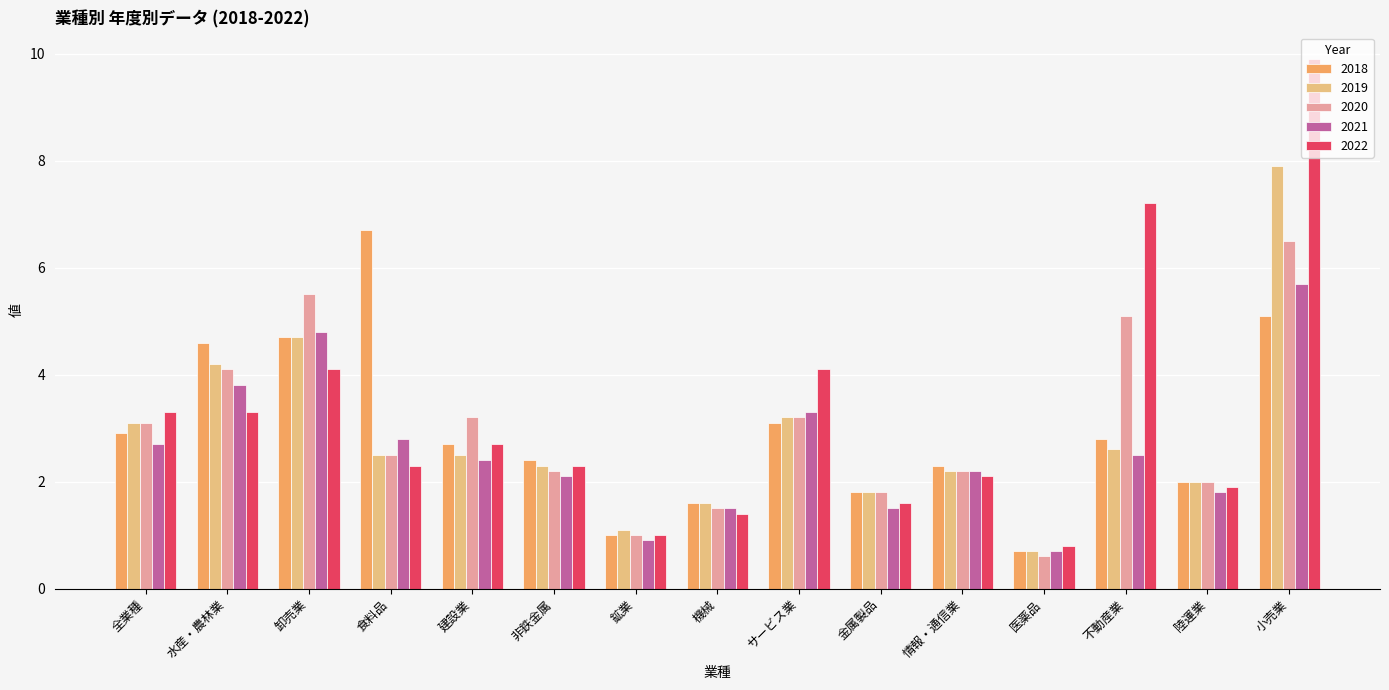

What is the difference between the maximum and second lowest values in the 2020 series?

5.5